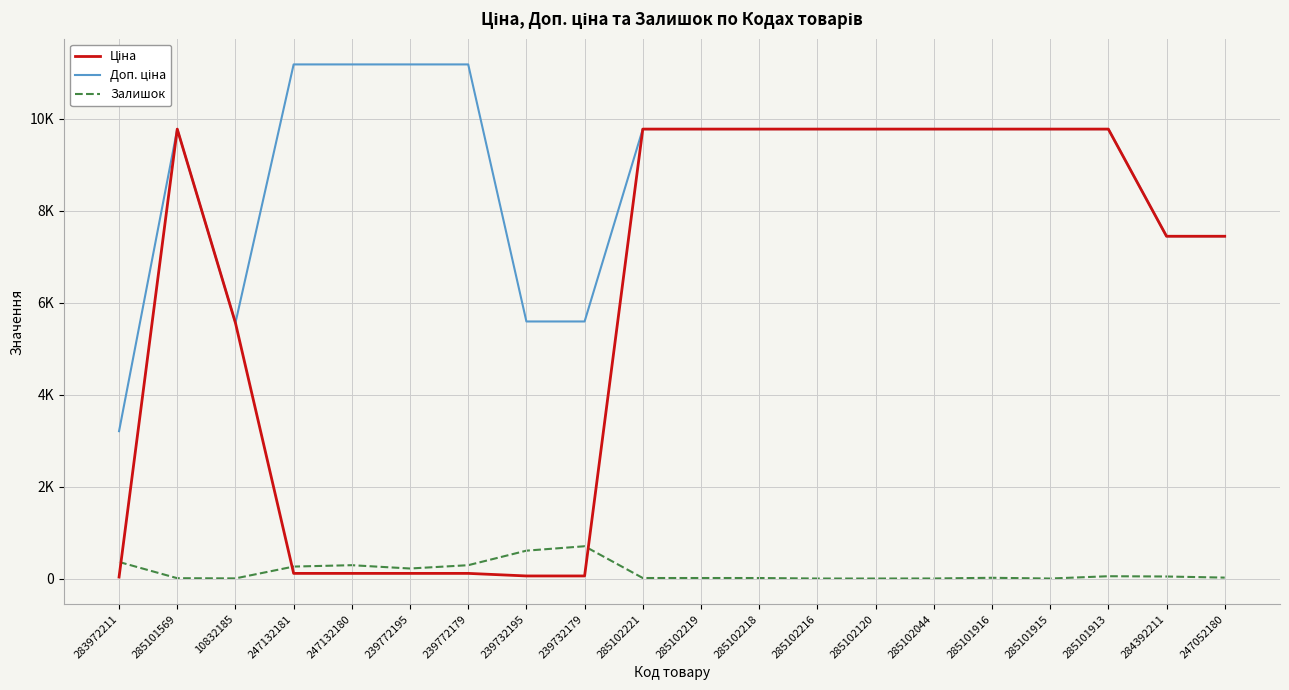

At which label is Ціна closest to 4903?

10832185